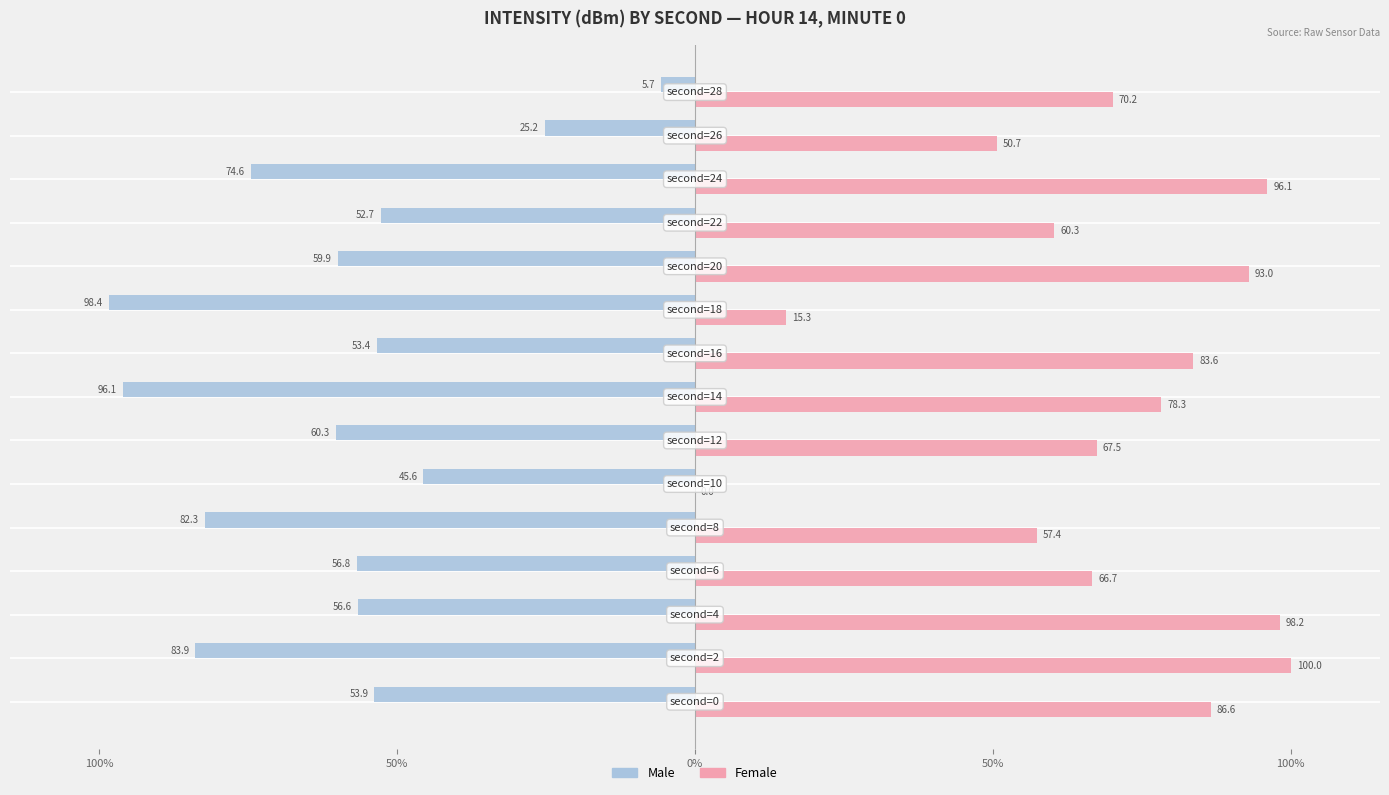

What is the average value of the Female series?

68.3